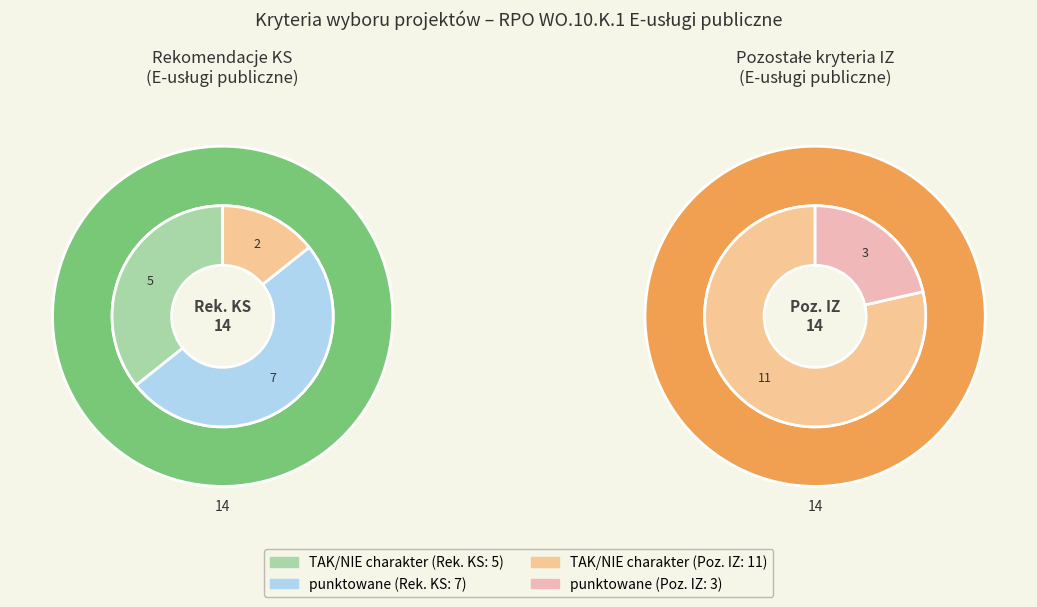

Is Rekomendacje KS - punktowane the majority of the pie?

No